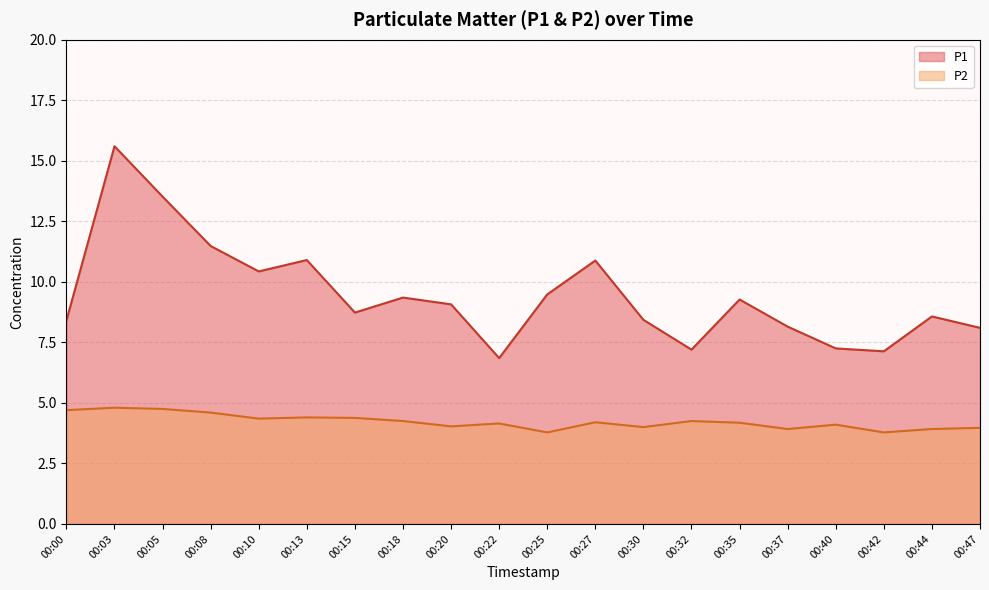

Does the chart have visible grid lines?

Yes